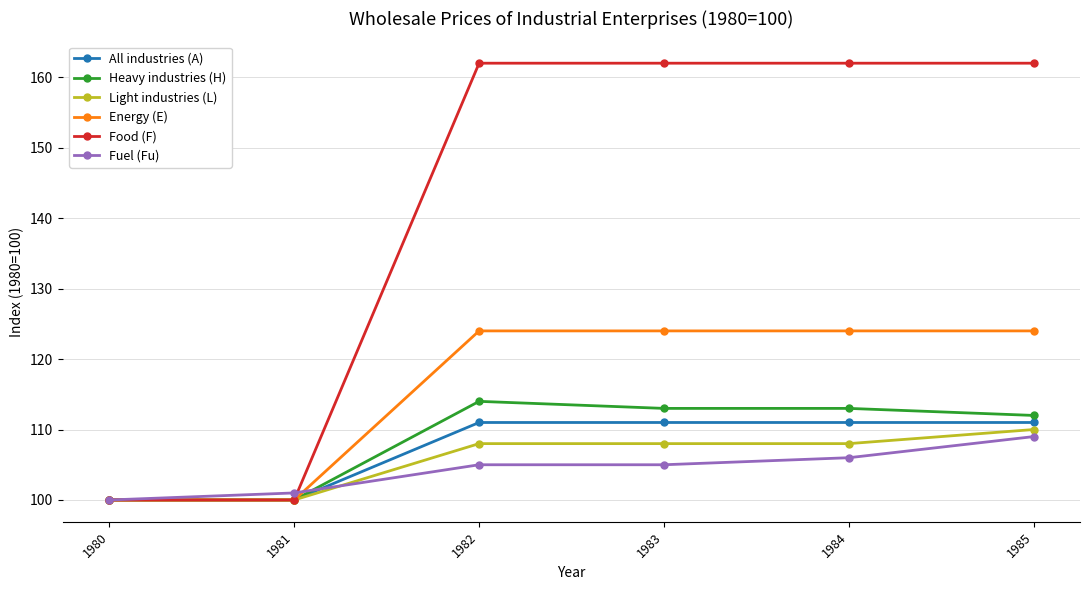

Rank the series at 1982 from lowest to highest value.

Fuel (Fu), Light industries (L), All industries (A), Heavy industries (H), Energy (E), Food (F)